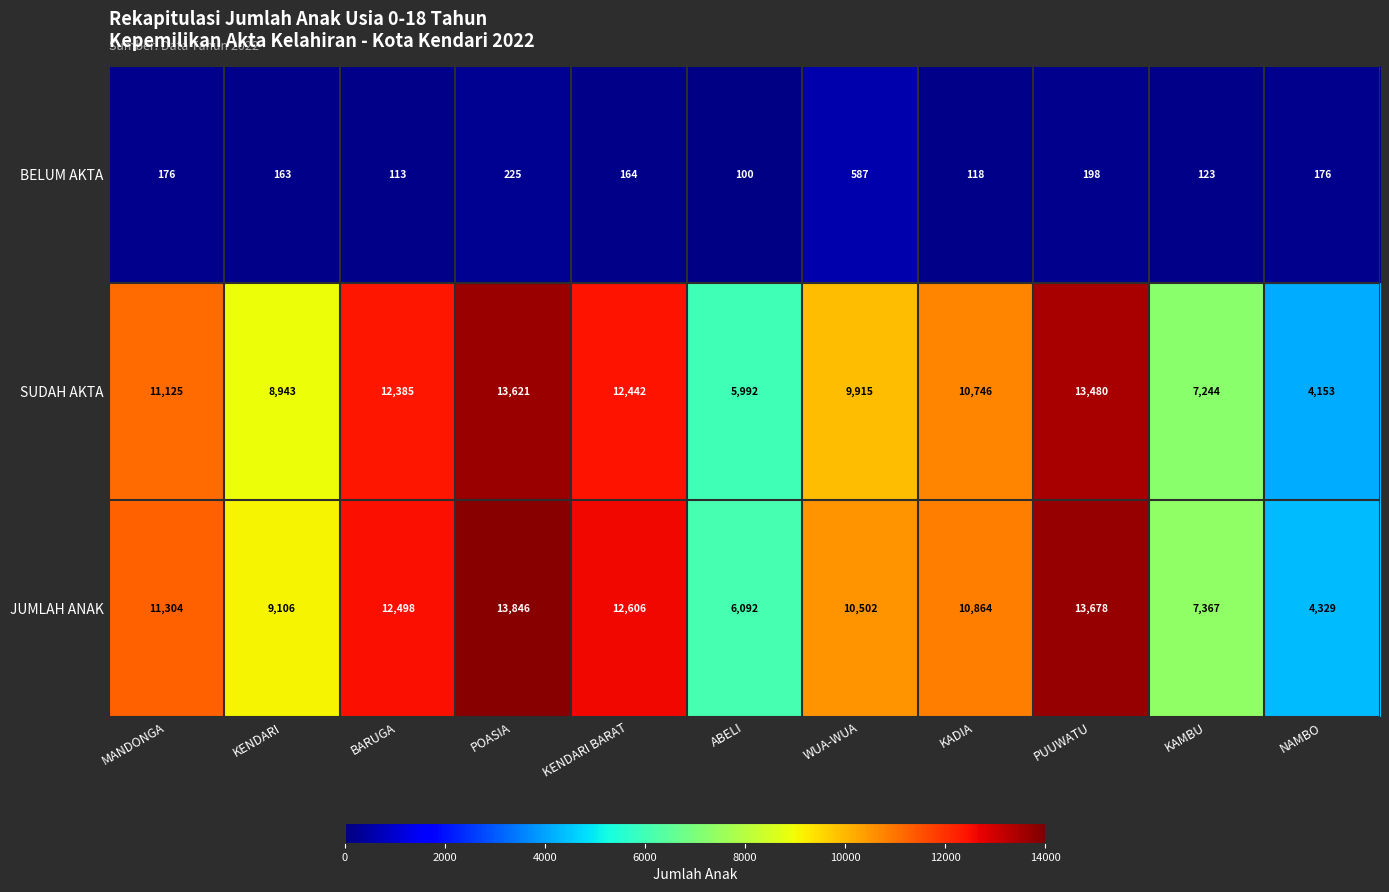

What is the smallest value displayed?

100